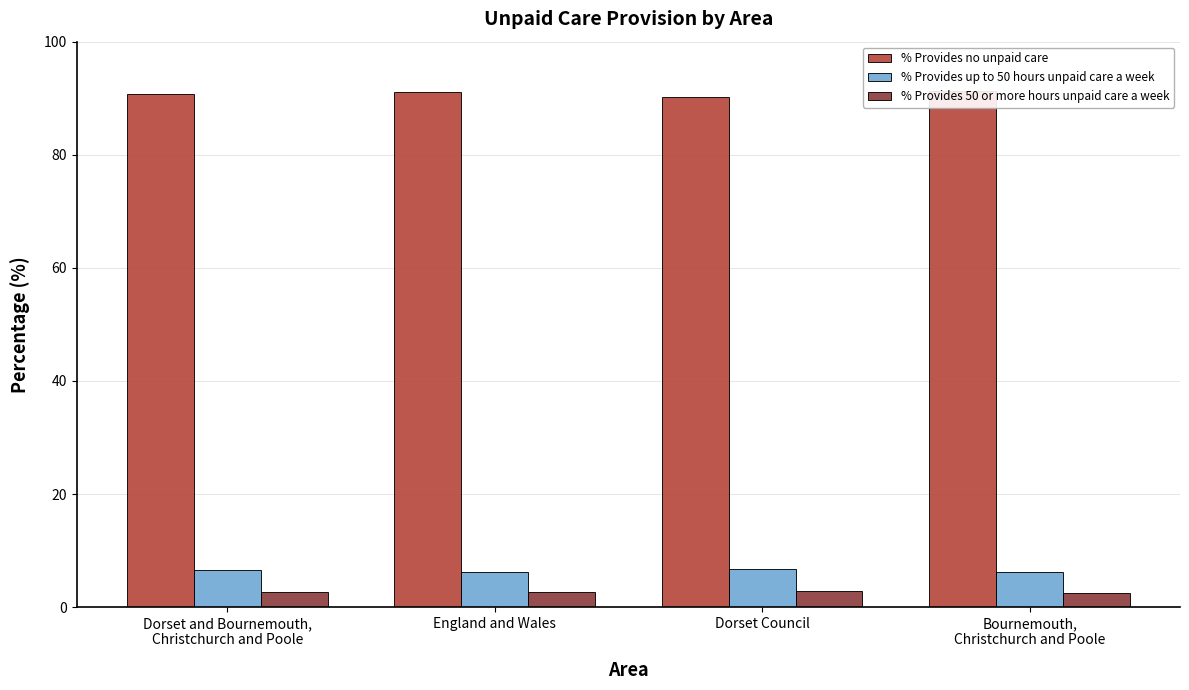

What is the minimum value for % Provides 50 or more hours unpaid care a week?

2.5